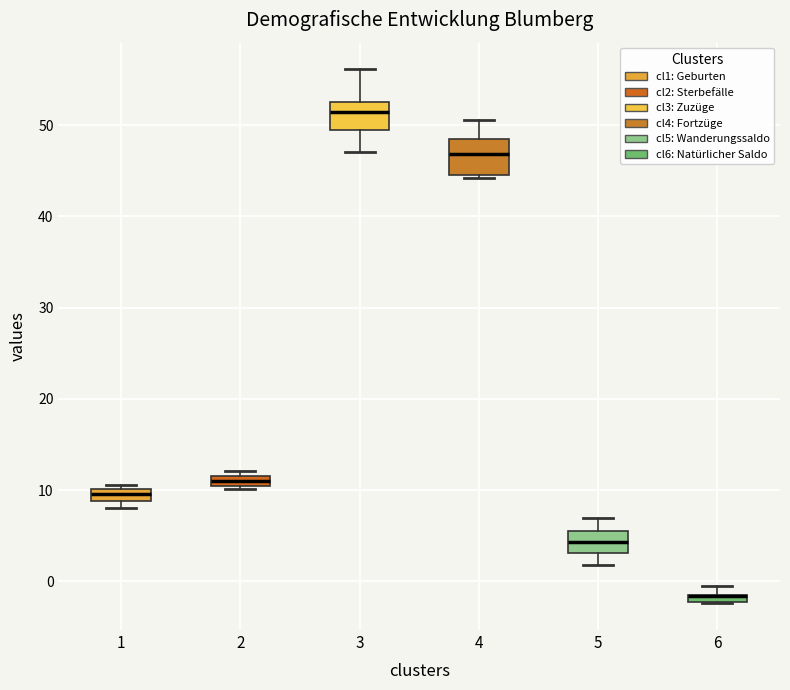

Where does the median line of the box at x = 4 sit on the y-axis? The values are not printed on the chart, so give them approximately, as read against the axis.

47